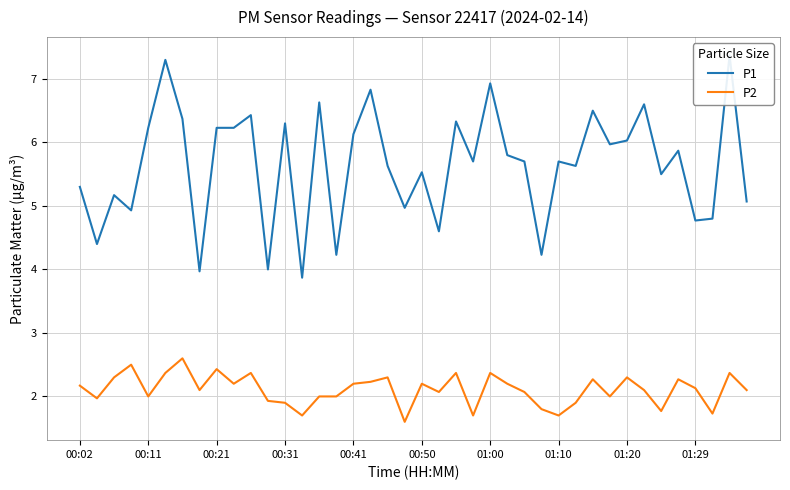

Which series has the largest range (max minus min)?

P1